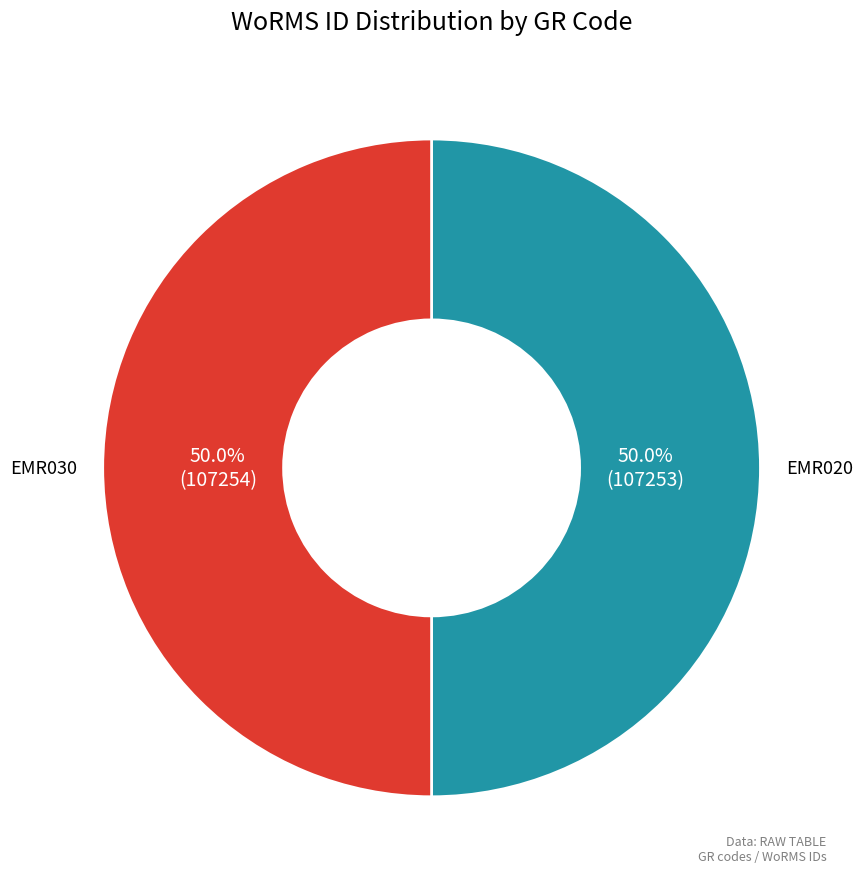

Combined, what portion of the pie is EMR020 and EMR030?

100.0%